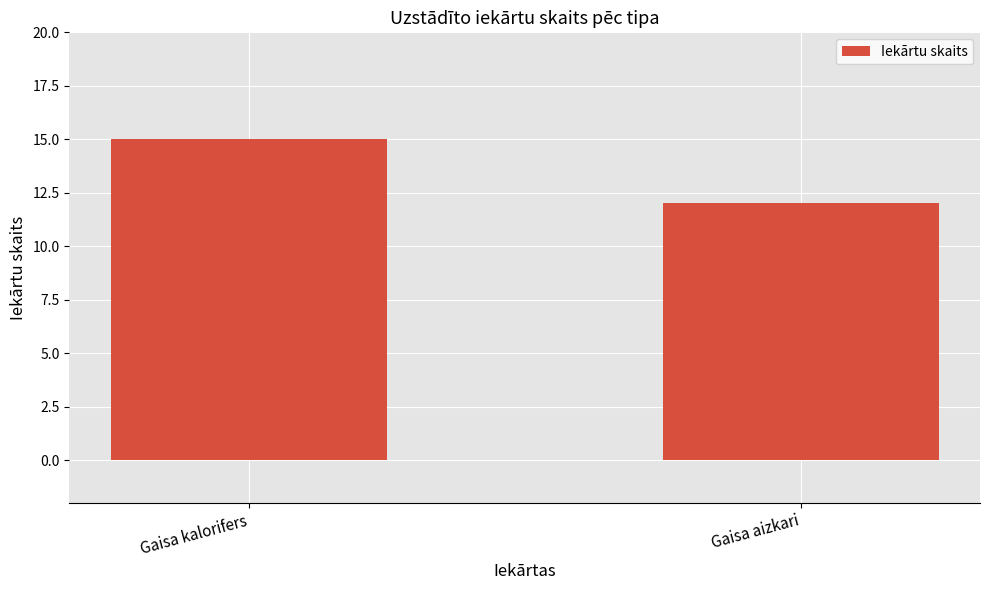

At which label is the value closest to 13?

Gaisa aizkari